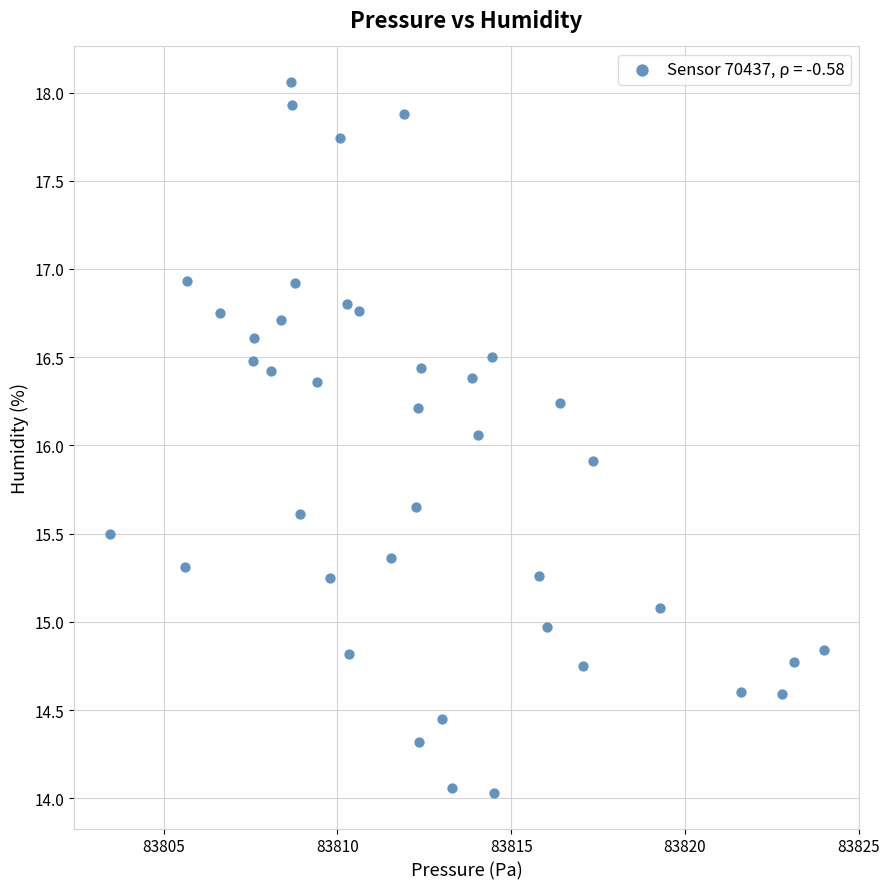

How many points are shown in the scatter plot?

40